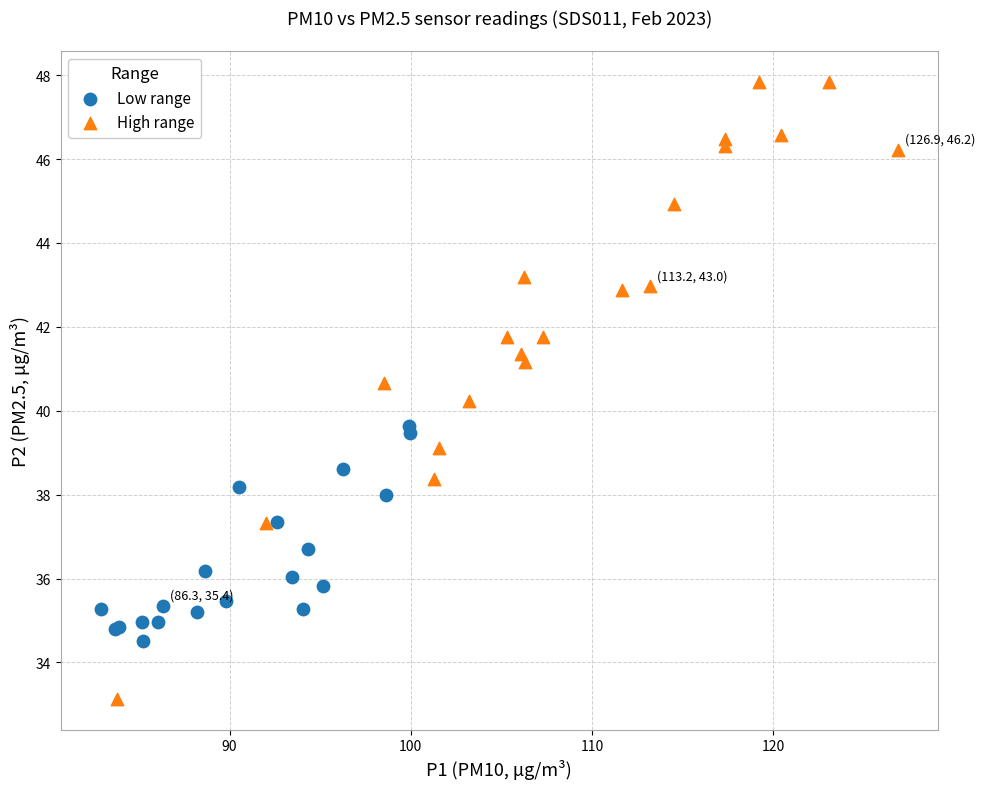

Which series has the largest Y range (max minus min)?

High range